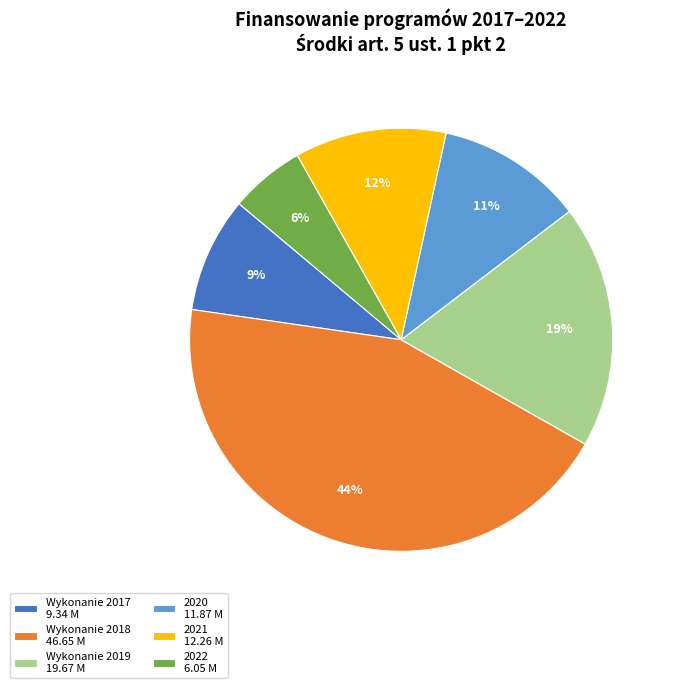

Is there a majority slice in this chart?

No